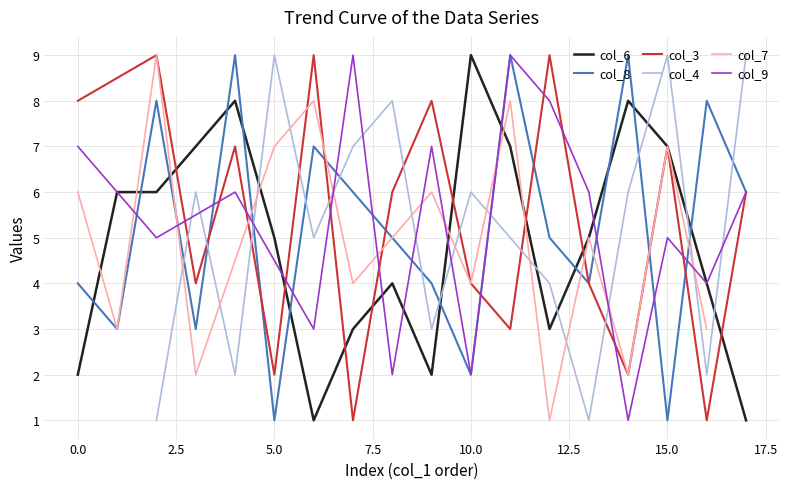

Where is the first local maximum?

3